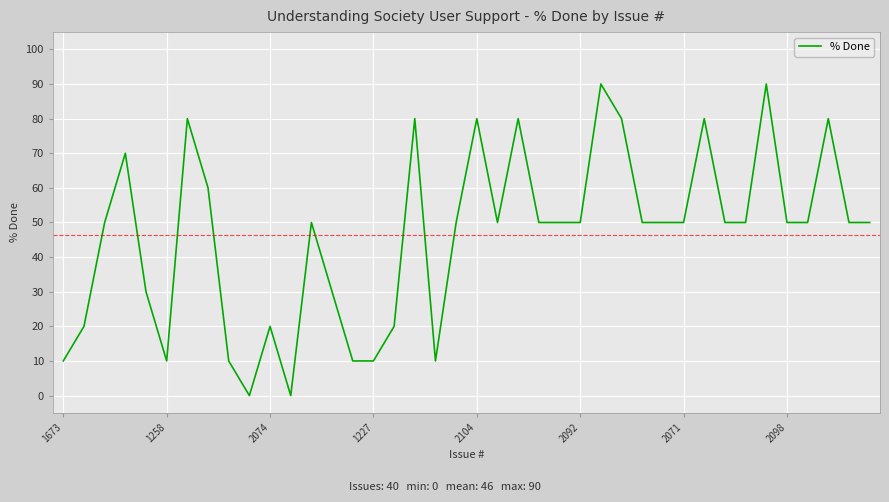

True or false: the data has more than 1 interior local peaks.

True